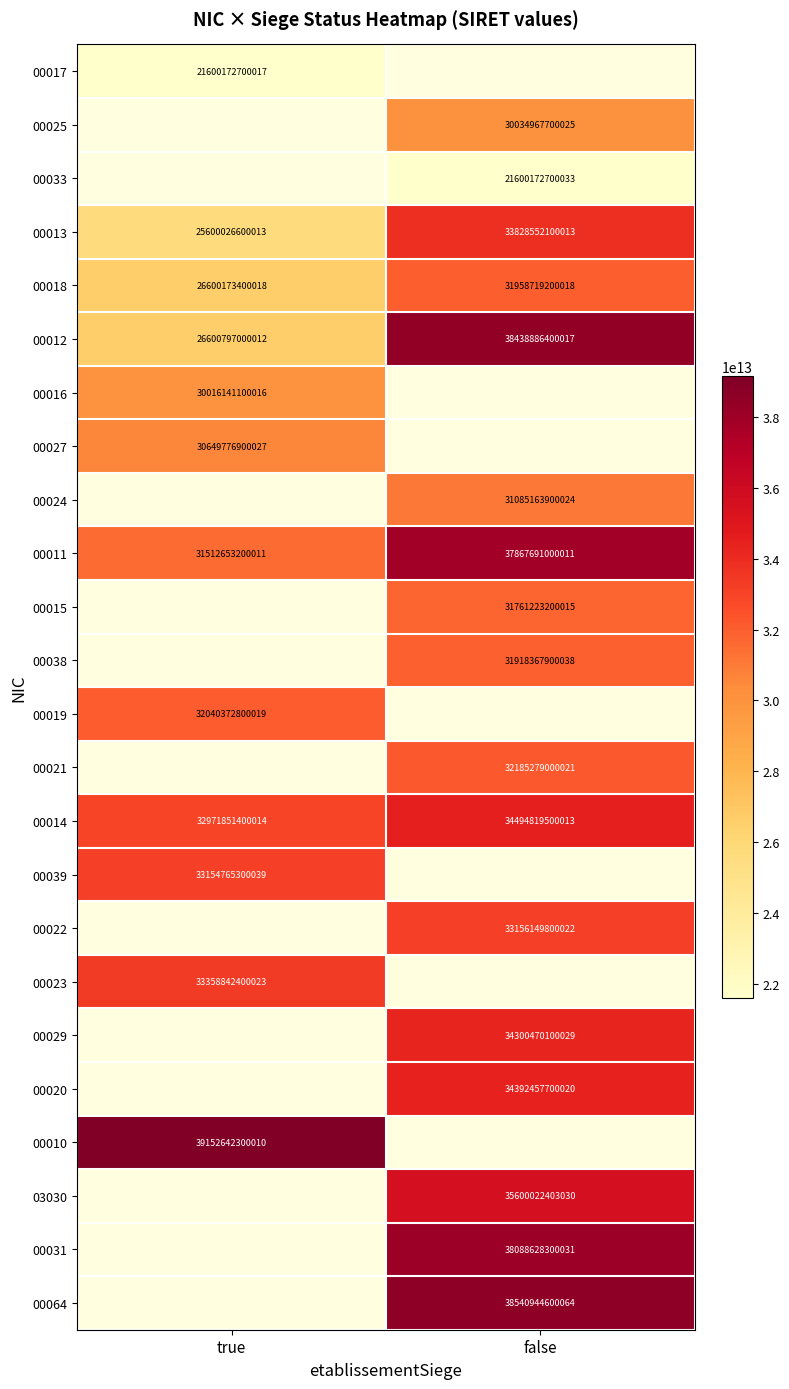

At how many categories does at least one series exceed 28370655606865?

2